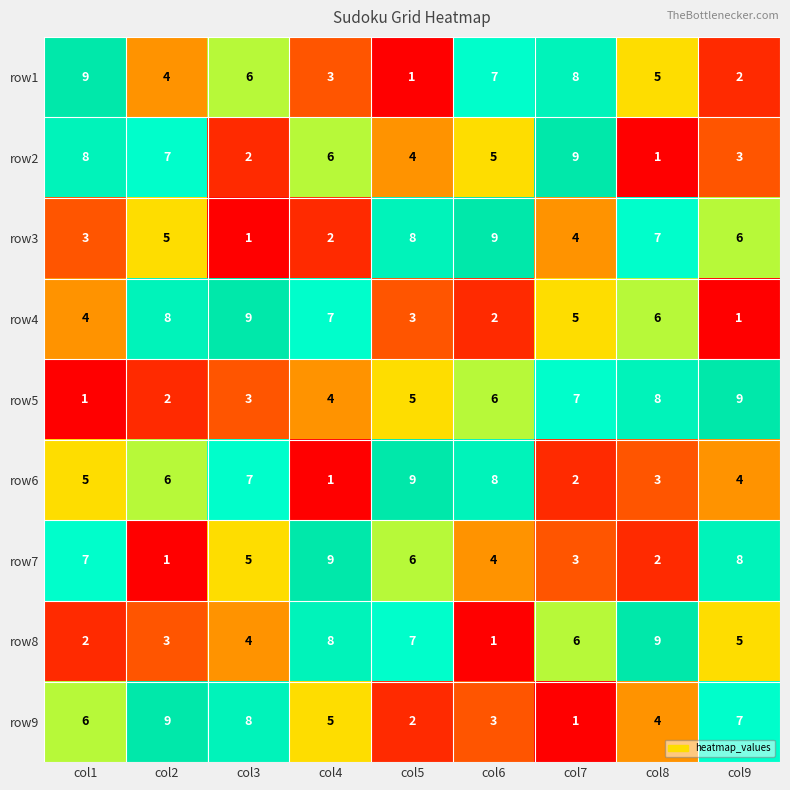

At col9, list the series in order from smallest to largest.

row4, row1, row2, row6, row8, row3, row9, row7, row5